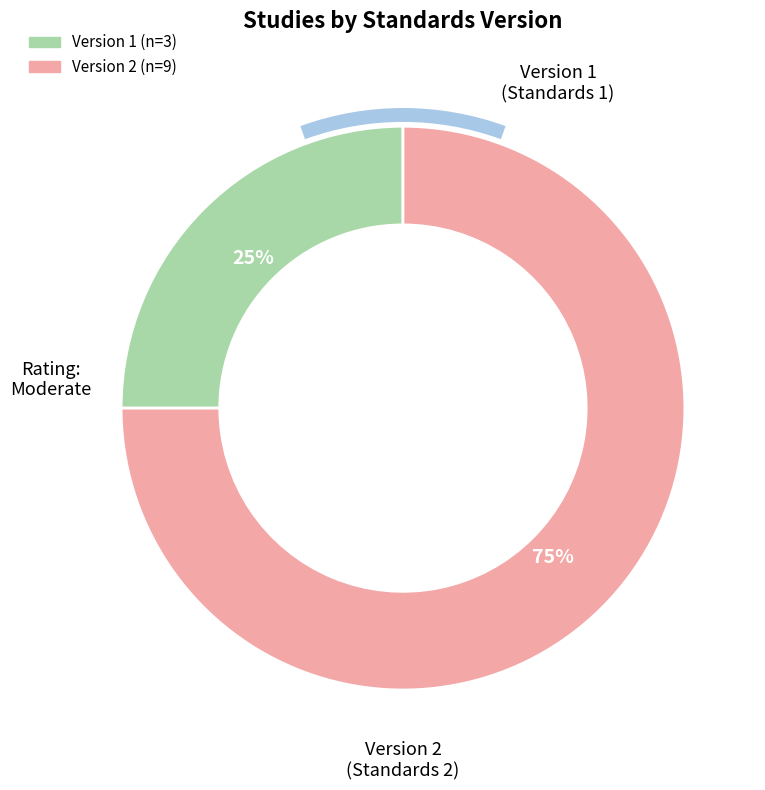

Which slice is the smallest?

Version 1